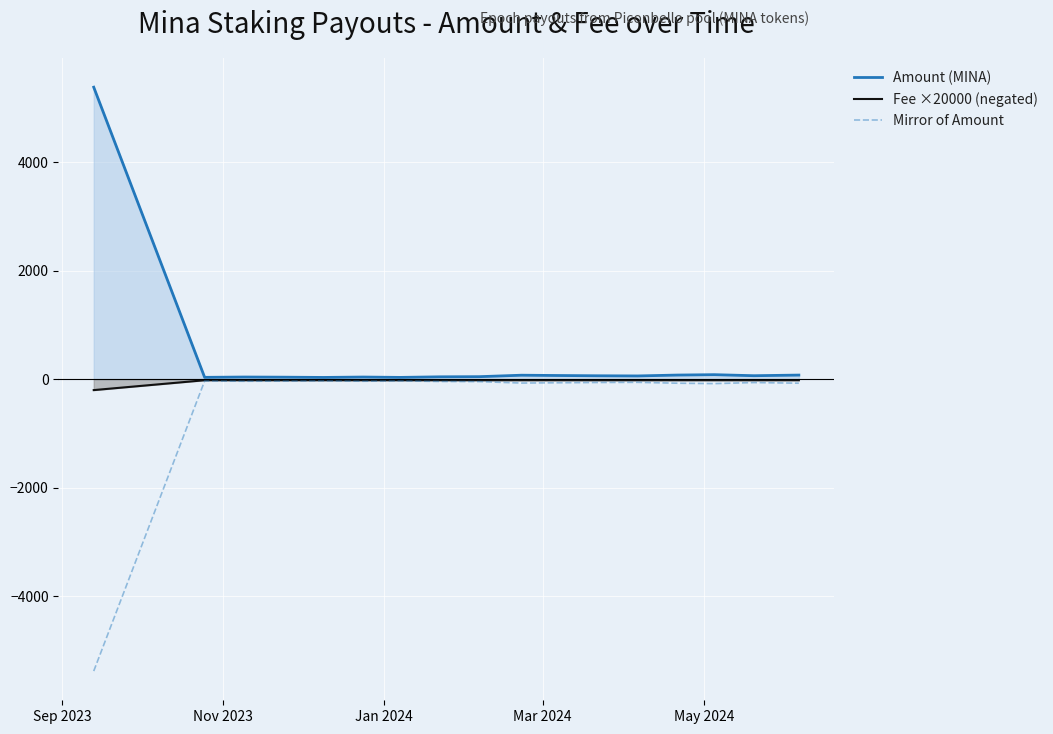

How many lines are shown in the chart?

3